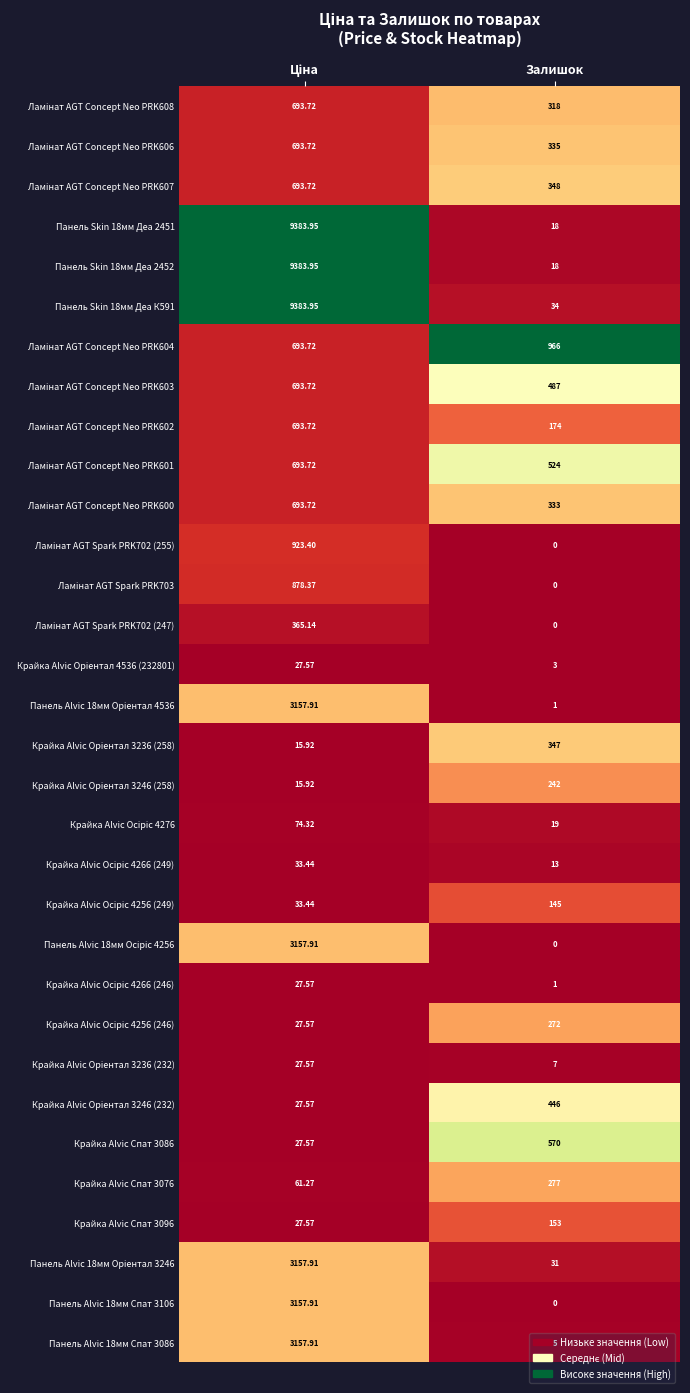

Which label corresponds to the smallest value in the chart?

Залишок